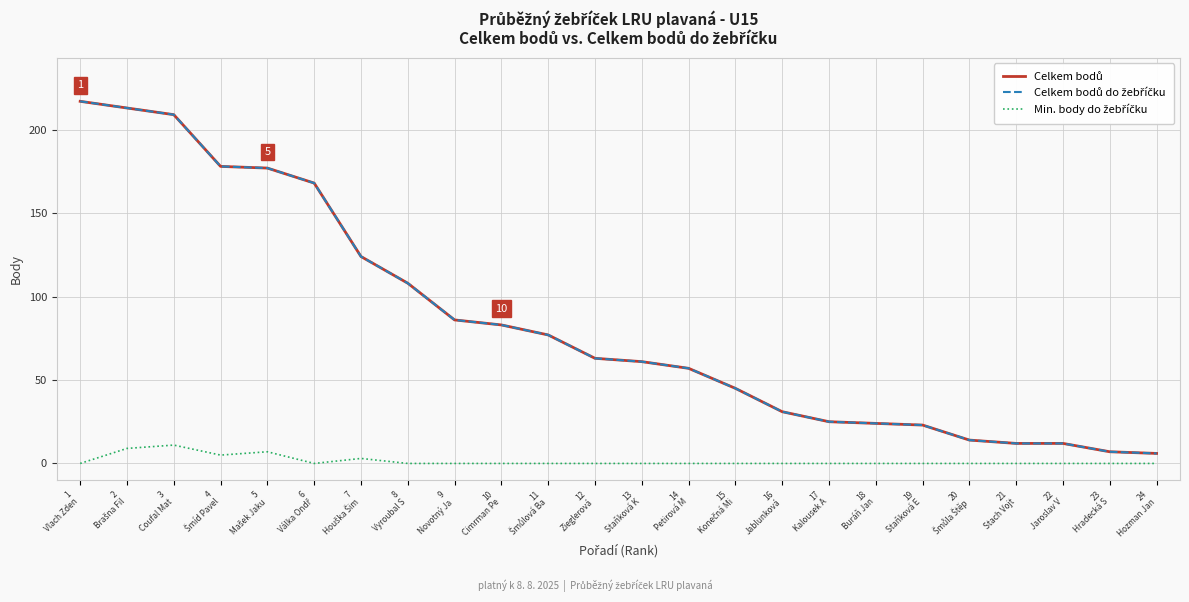

Is this an area chart (filled region under the line)?

No